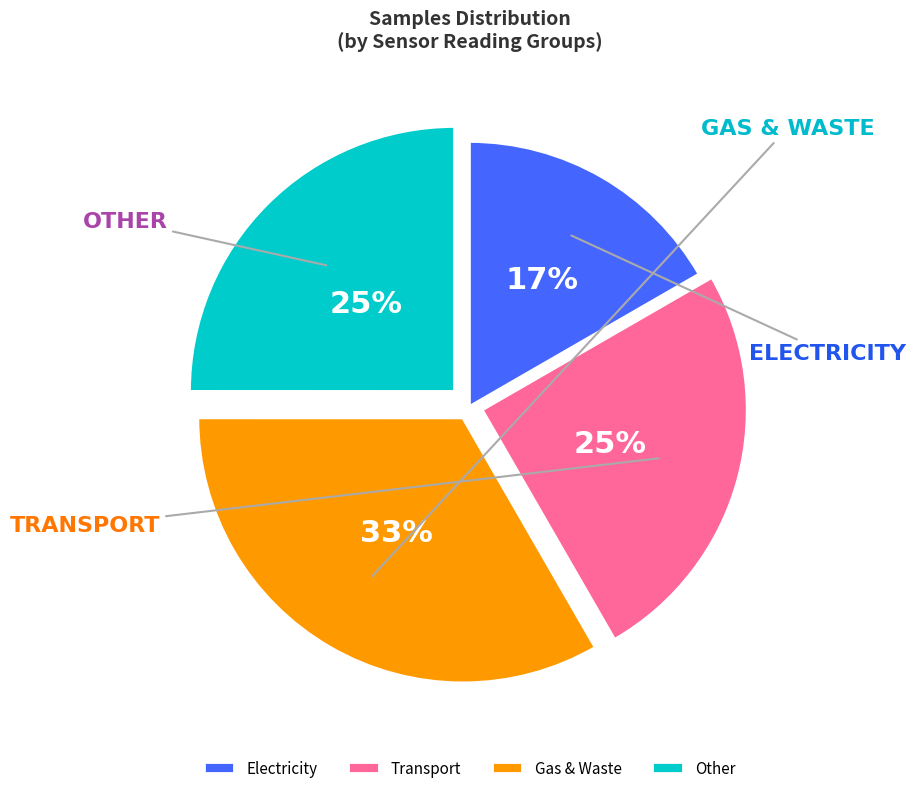

True or false: Transport accounts for 25% of the total.

True